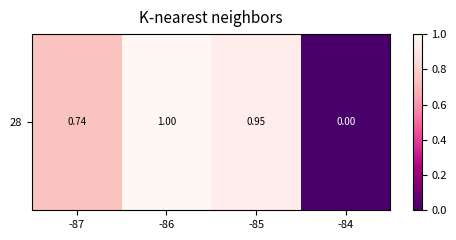

What is the sum of the values at -85 and -84?

0.9